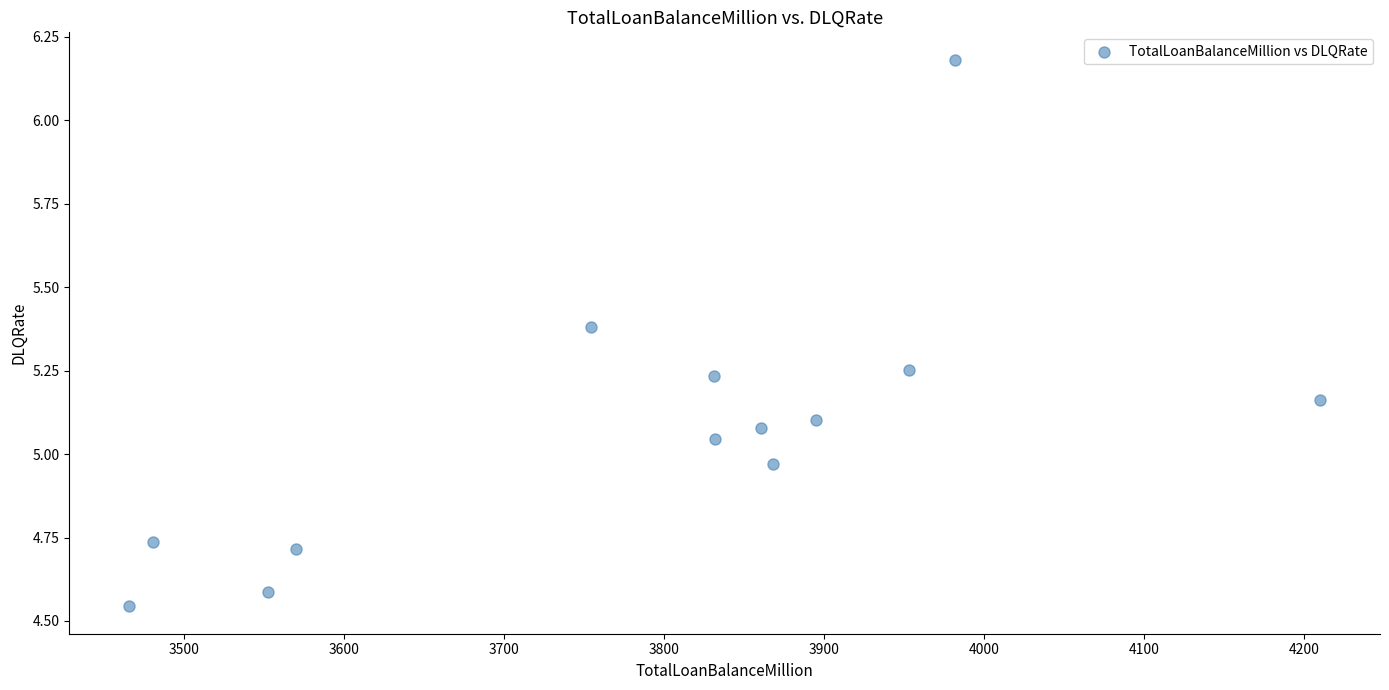

What is the range of X values (max minus min)?

744.8